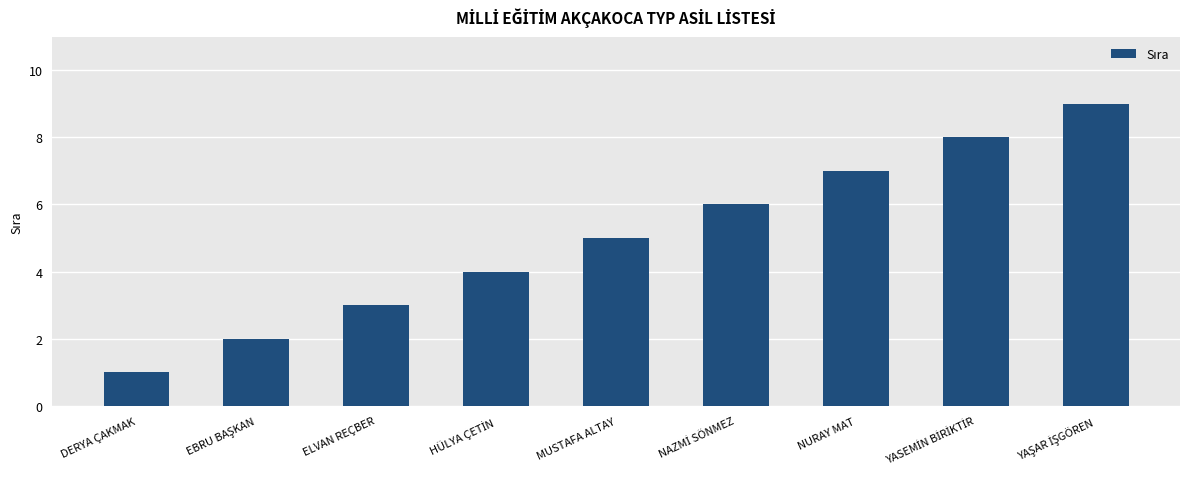

What is the difference between the second highest and minimum values?

7